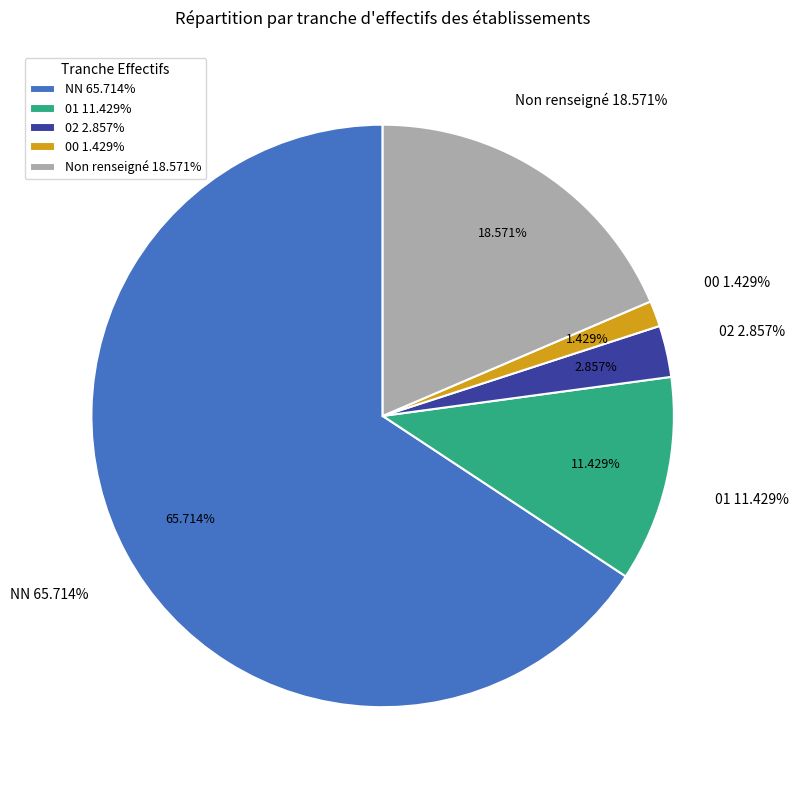

The 00 slice represents 11% of the pie. True or false?

False